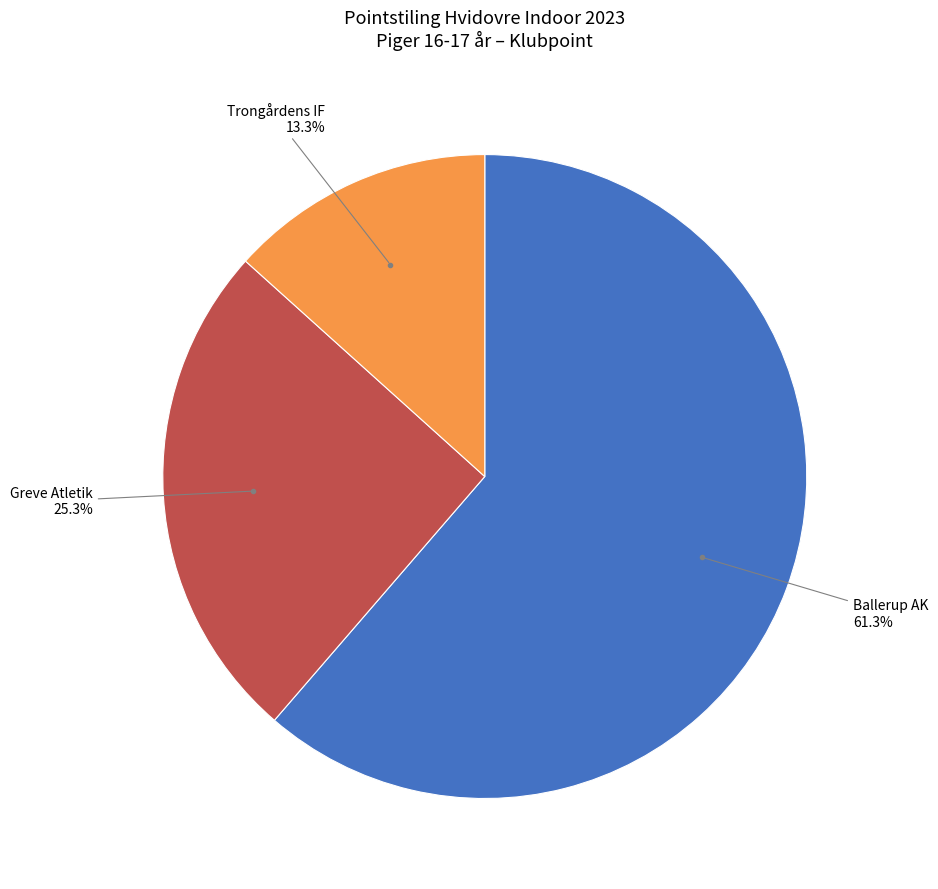

Which slice is the largest?

Ballerup AK